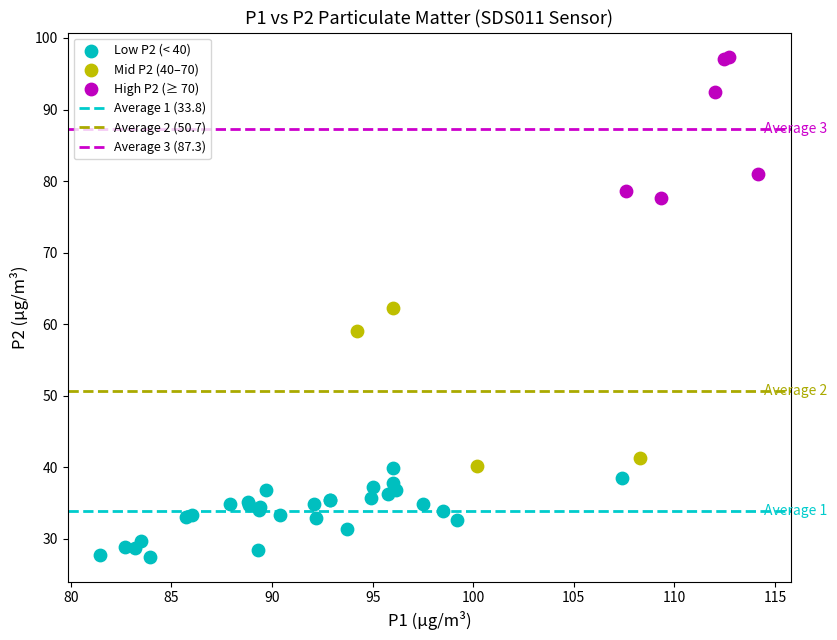

Which series reaches the maximum Y coordinate?

High P2 (≥ 70)